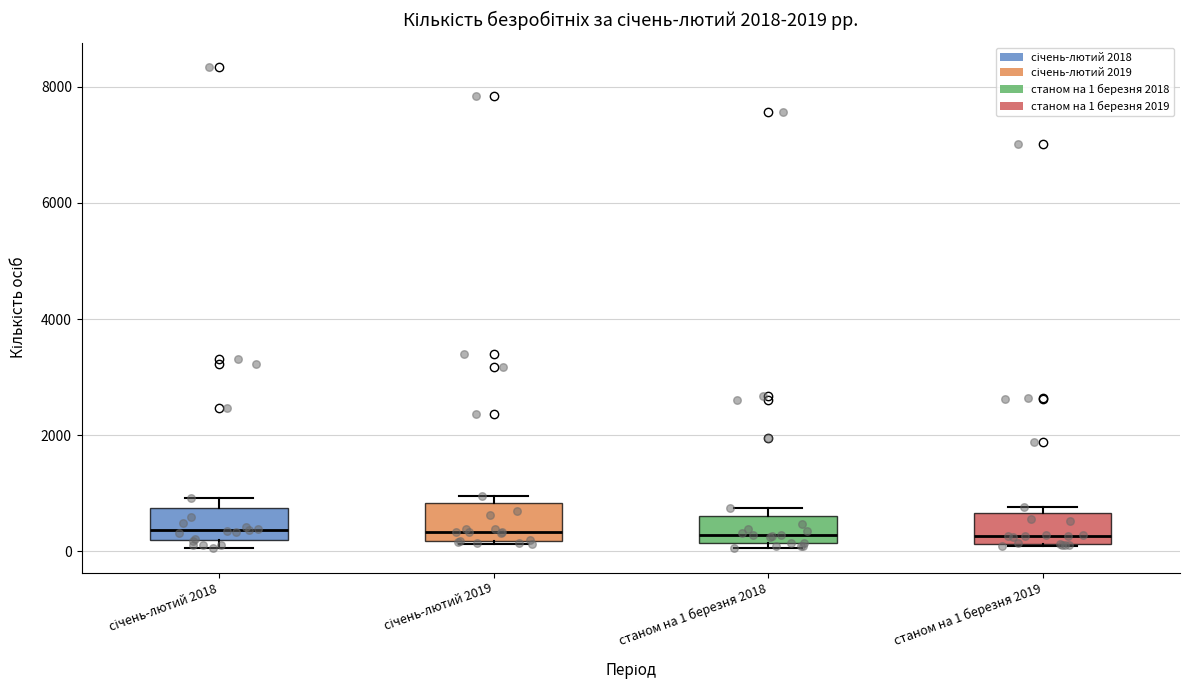

Where does the median line of the box for січень-лютий 2019 sit on the y-axis? The values are not printed on the chart, so give them approximately, as read against the axis.

400